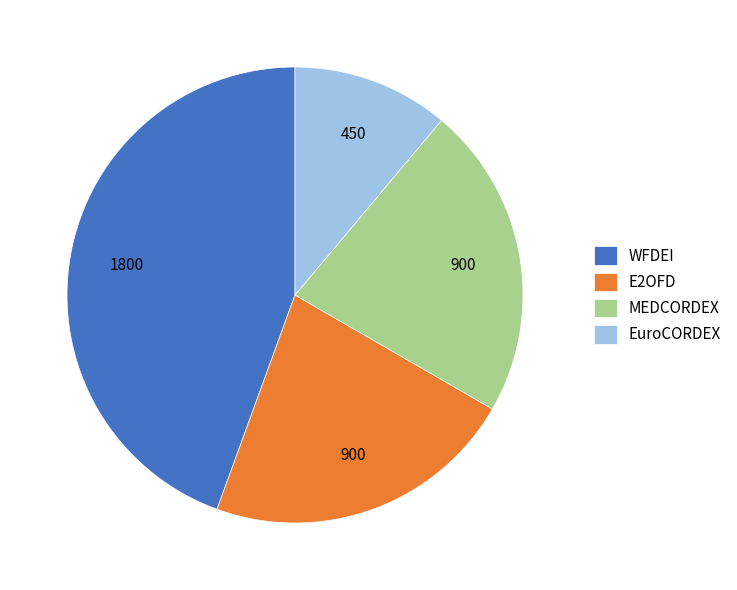

The MEDCORDEX slice represents 22% of the pie. True or false?

True